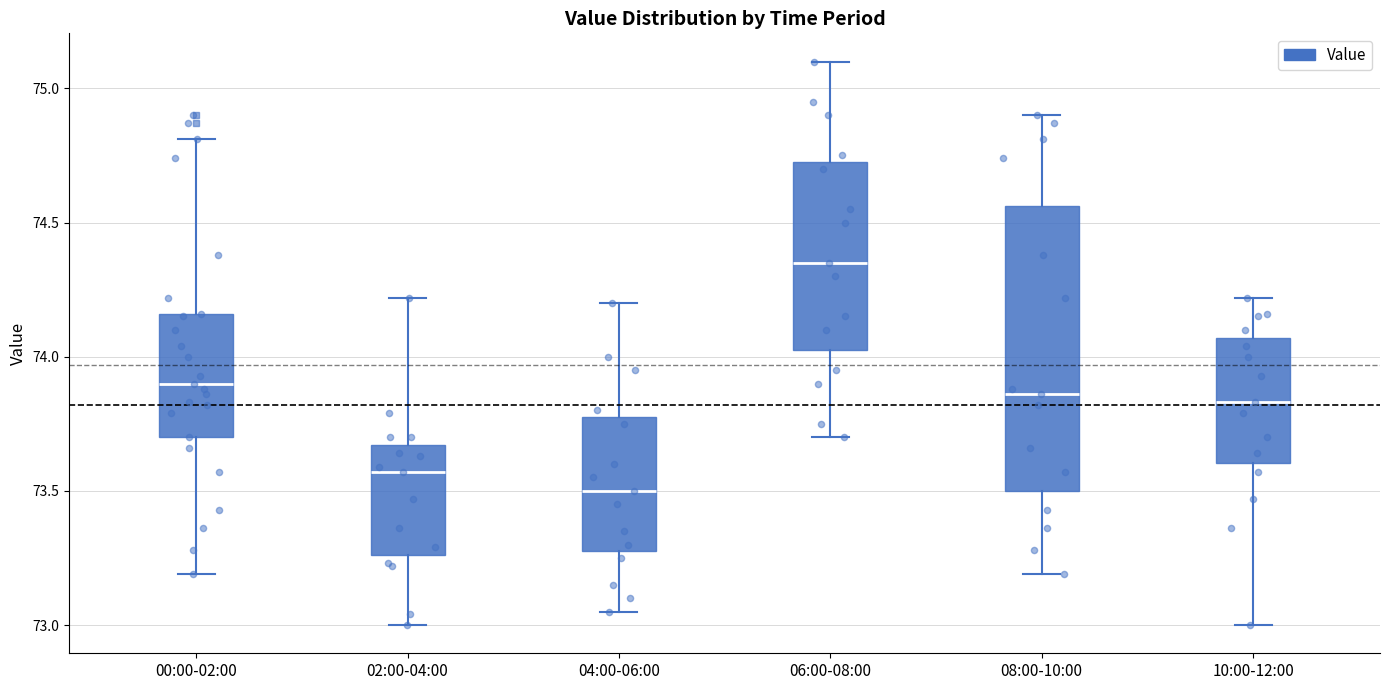

Comparing the boxes themselves (not the whiskers), which one is the tallest?

08:00-10:00